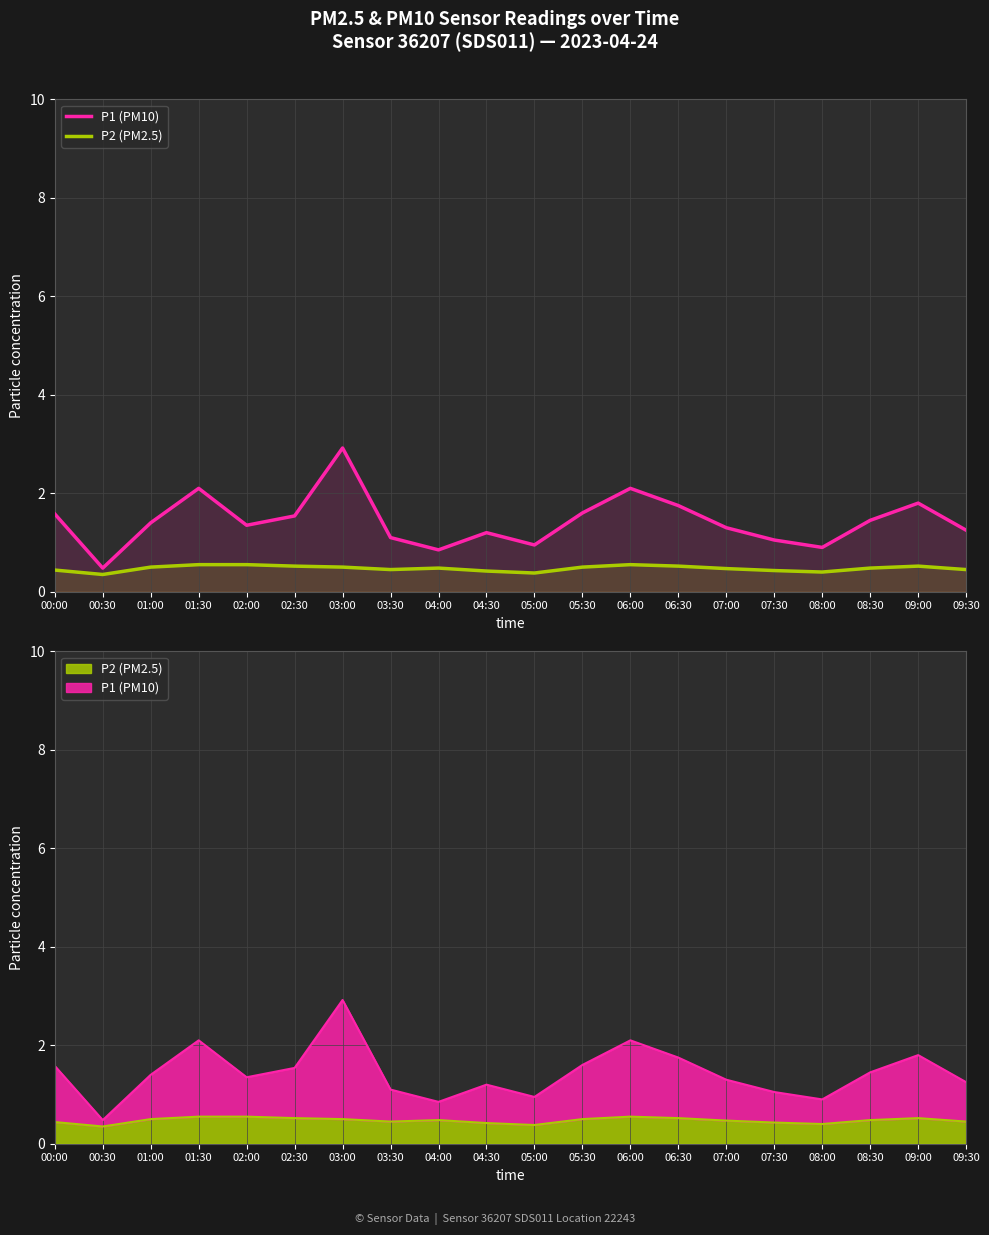

What is the sum of the P2 (PM2.5) values at 03:00 and 04:30?

0.9